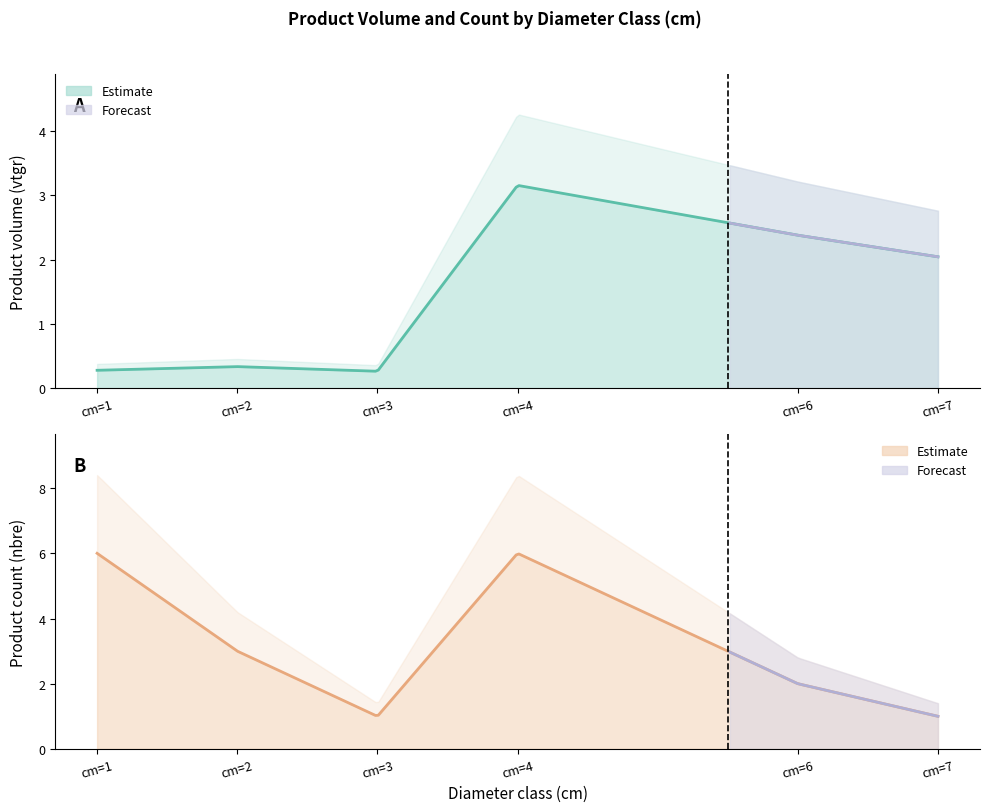

True or false: cm_values has a value of 1.2 at produit_vtgr.

False